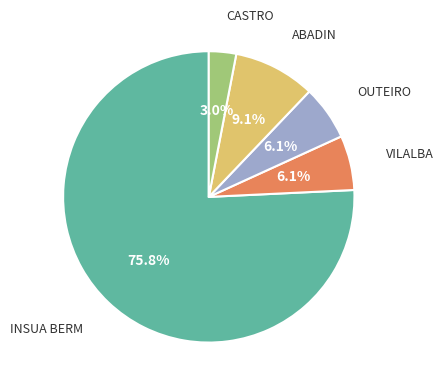

Which slice is the largest?

INSUA BERM